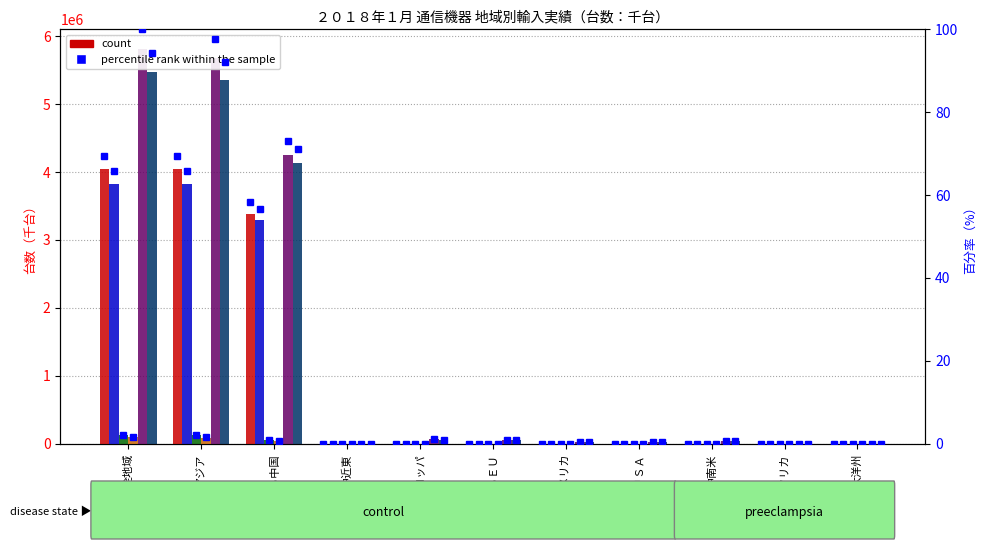

What is the approximate value of データ通信機器 at 中近東, to the nearest 10?

1720